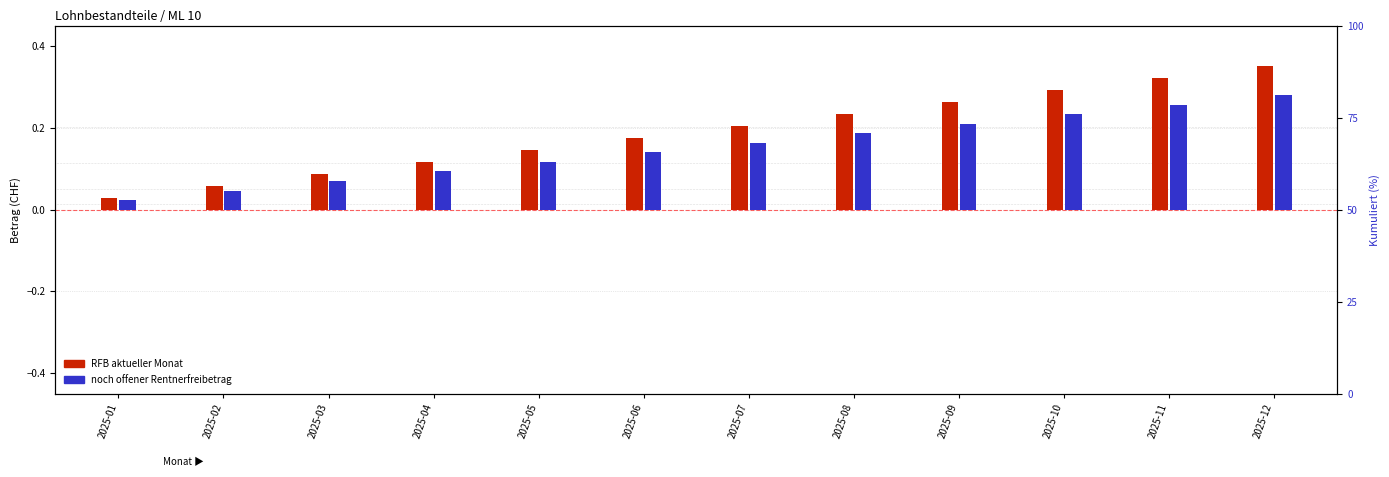

Which series has the largest total across all categories?

RFB aktueller Monat